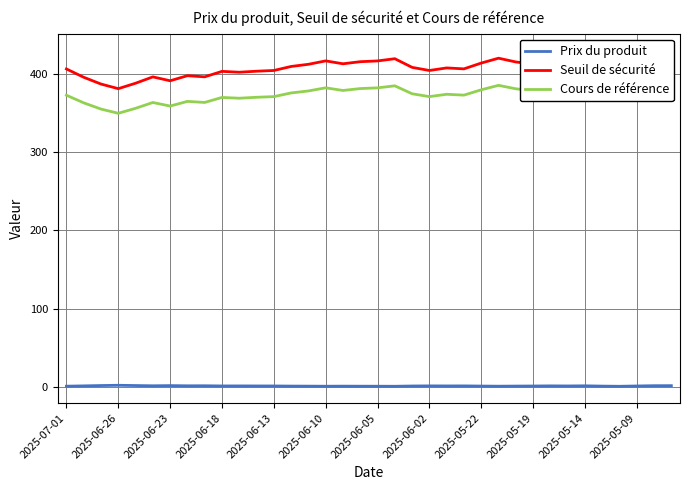

Is it true that Prix du produit equals 1.5 at 2025-05-14?

True